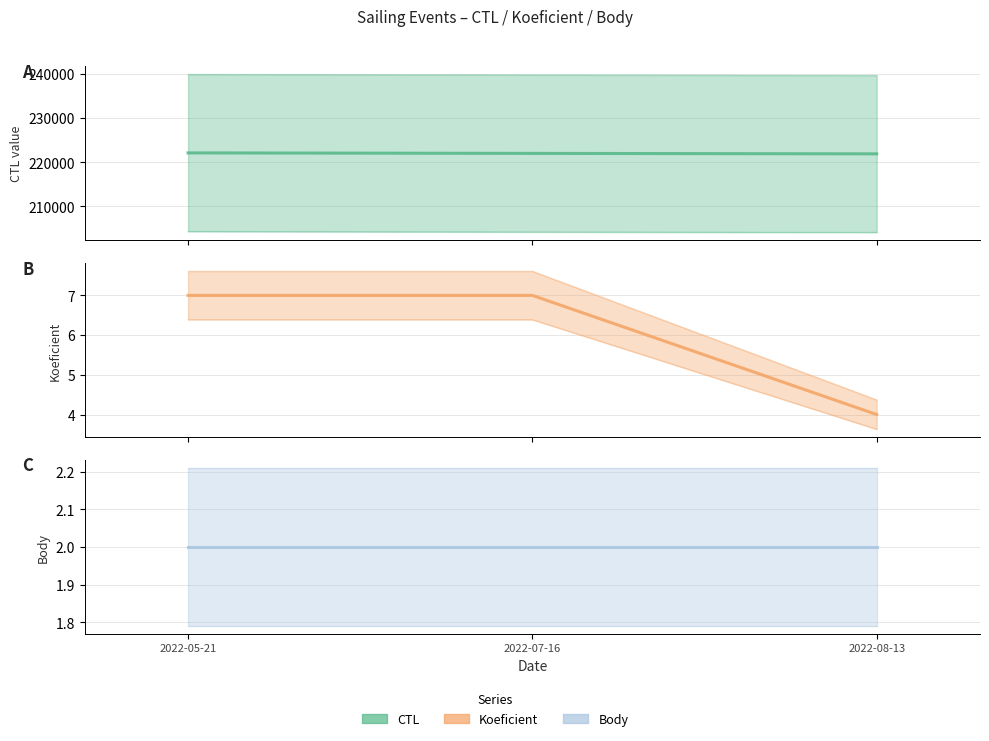

At which label does CTL first exceed 222007?

2022-05-21